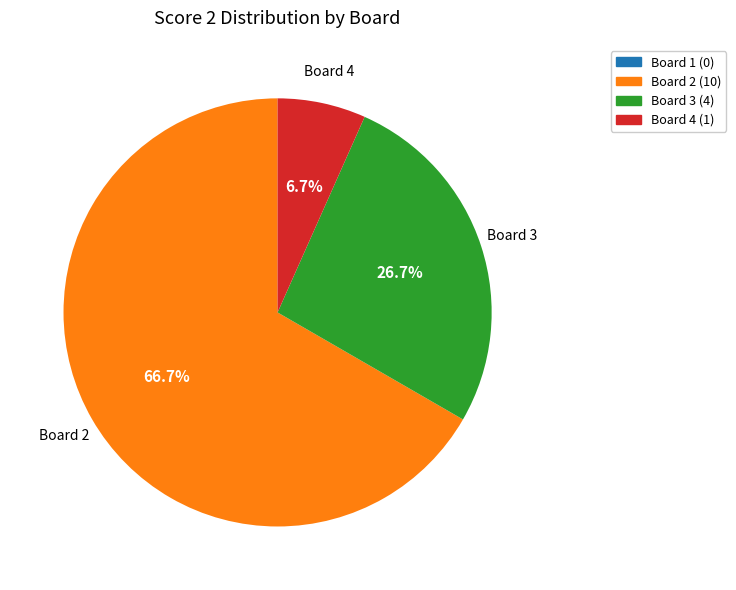

Is there a majority slice in this chart?

Yes